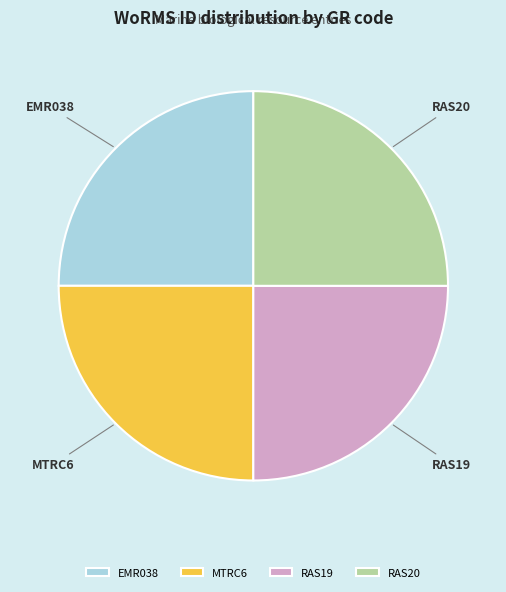

Is MTRC6 the majority of the pie?

No